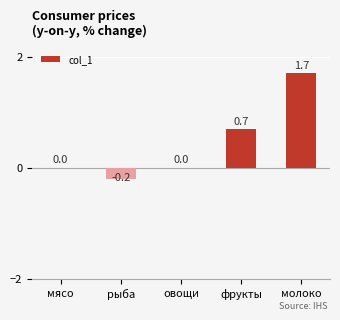

What is the sum of all values?

2.2